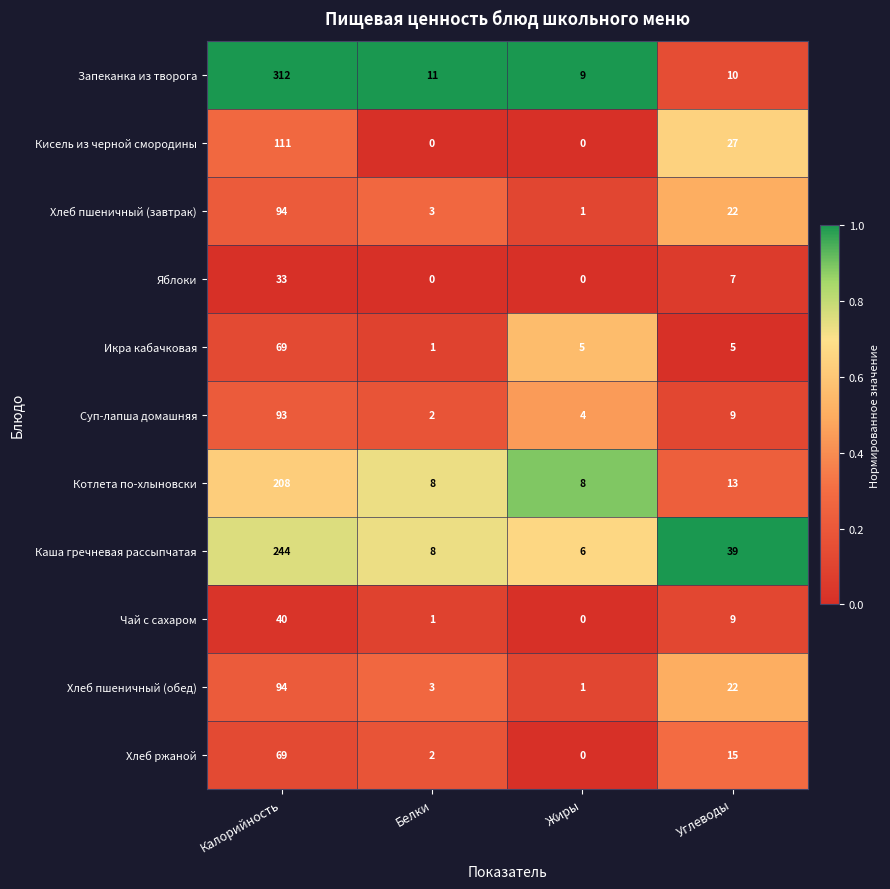

Between Калорийность and Углеводы, which series saw the biggest shift?

Запеканка из творога